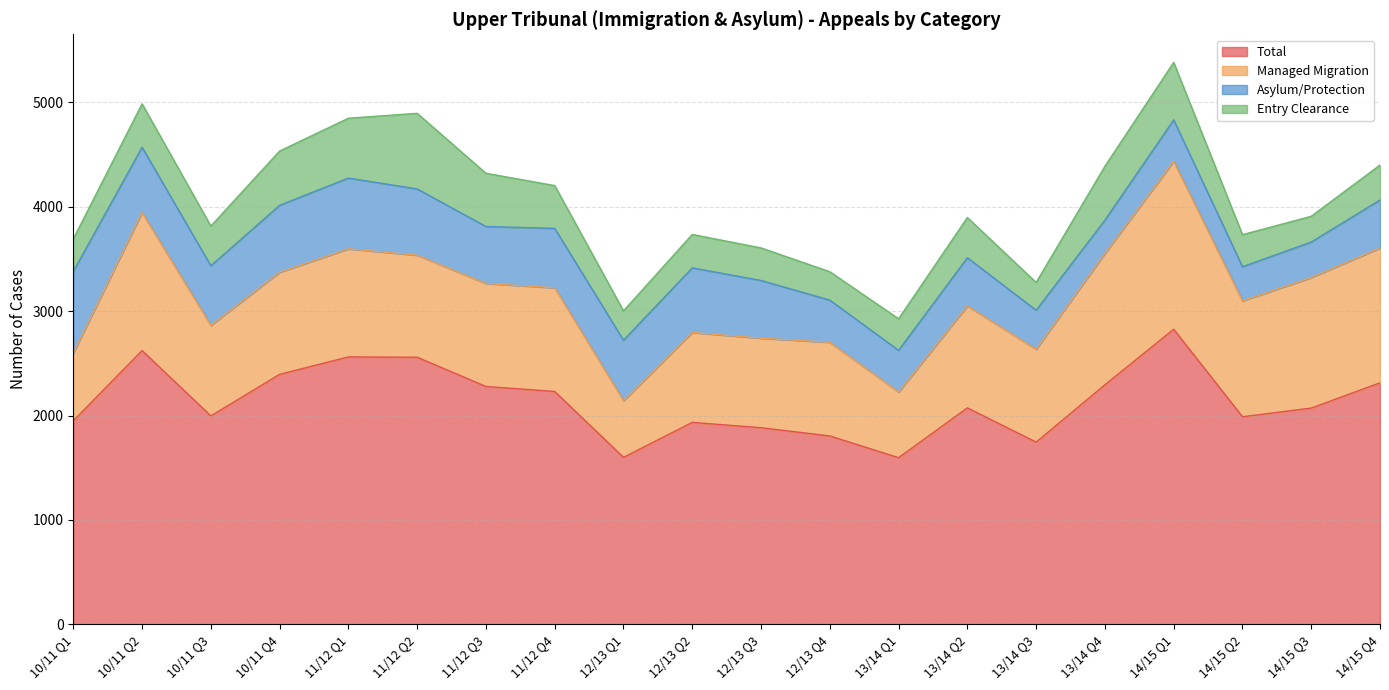

What is the label of the 2nd point from the right?

14/15 Q3